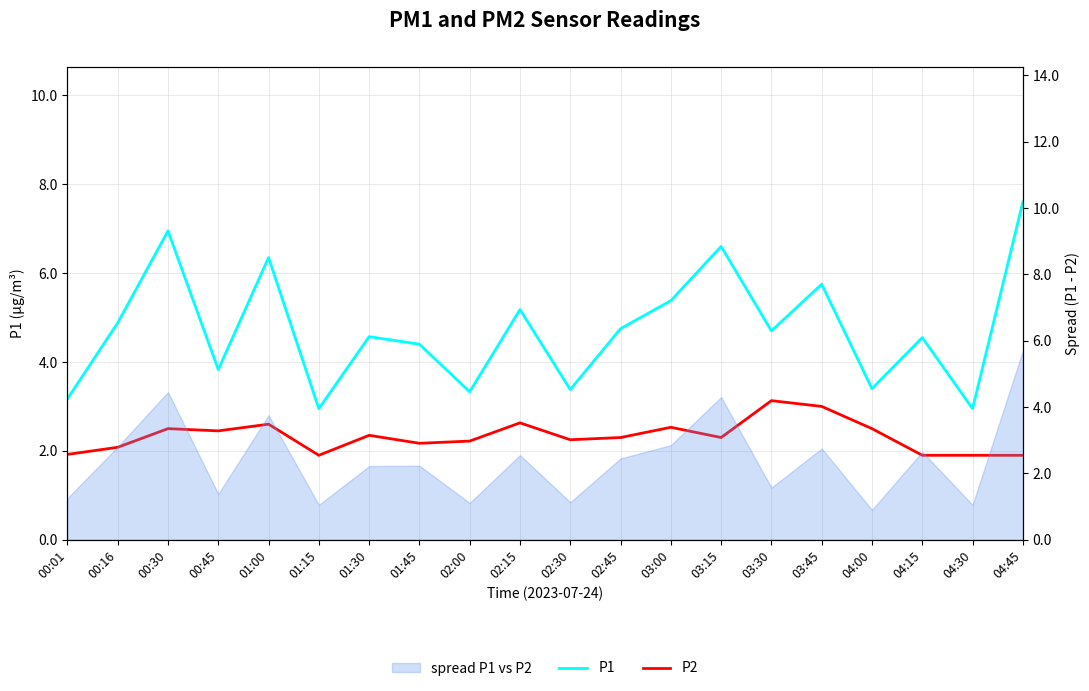

Is it true that P2 equals 1.9 at 01:15?

True